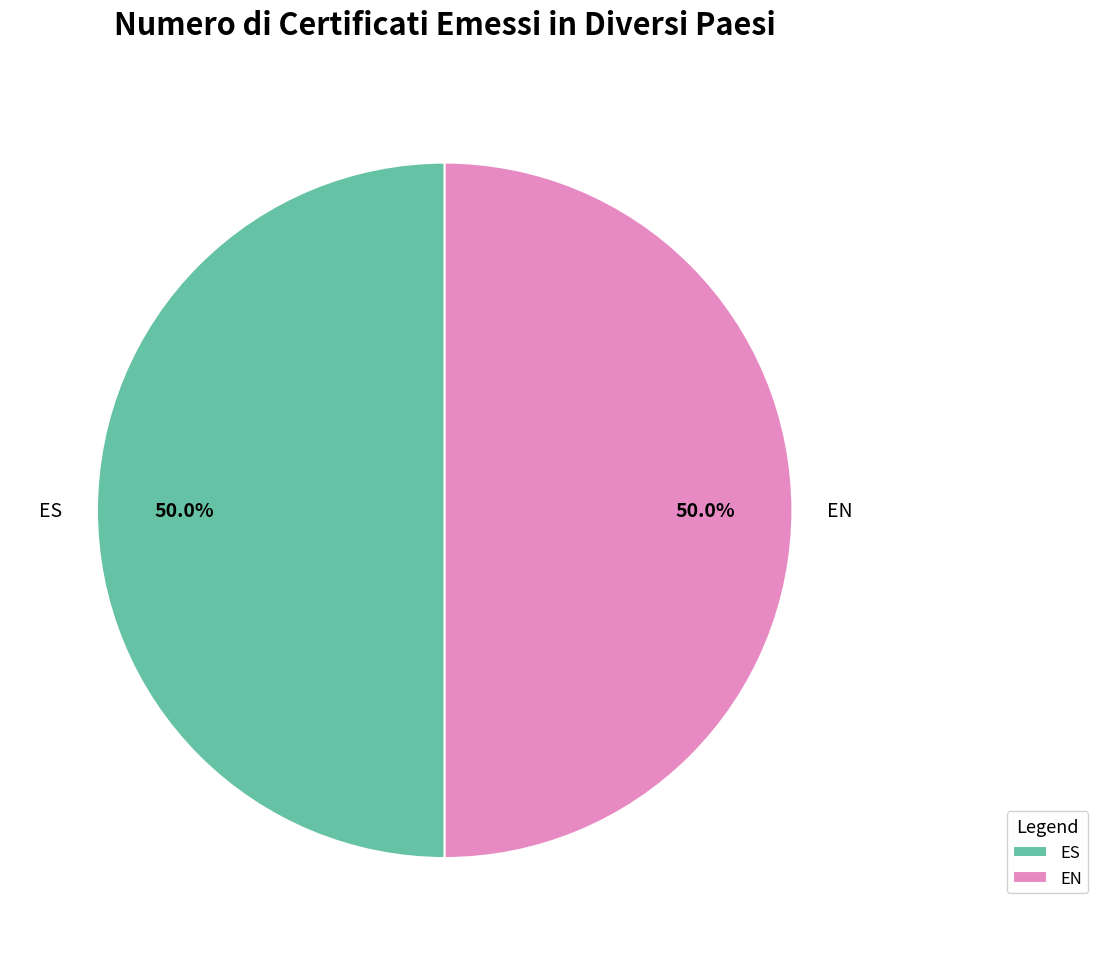

What portion of the pie excludes ES?

50.0%